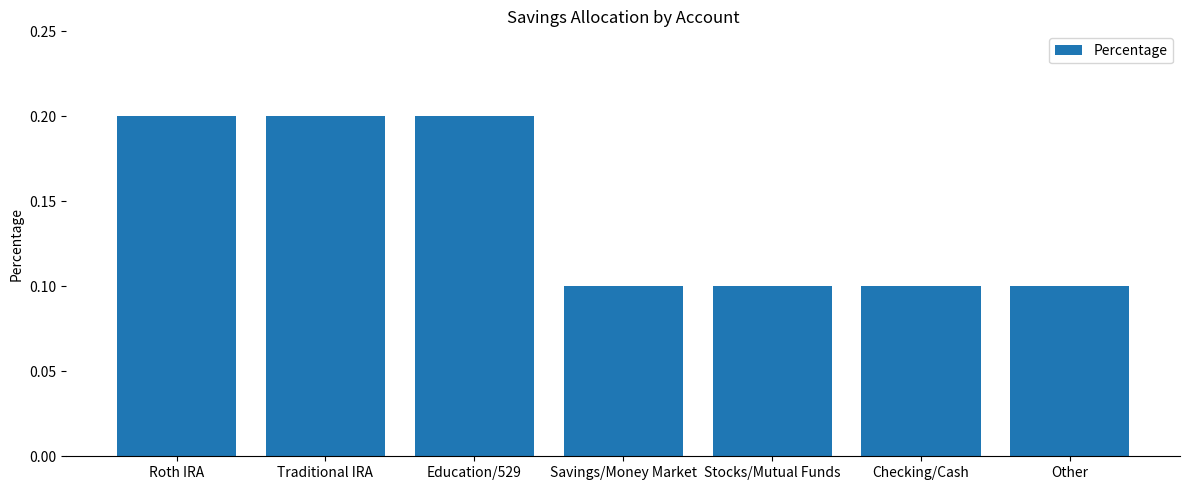

What is the label of the 3rd bar from the right?

Stocks/Mutual Funds